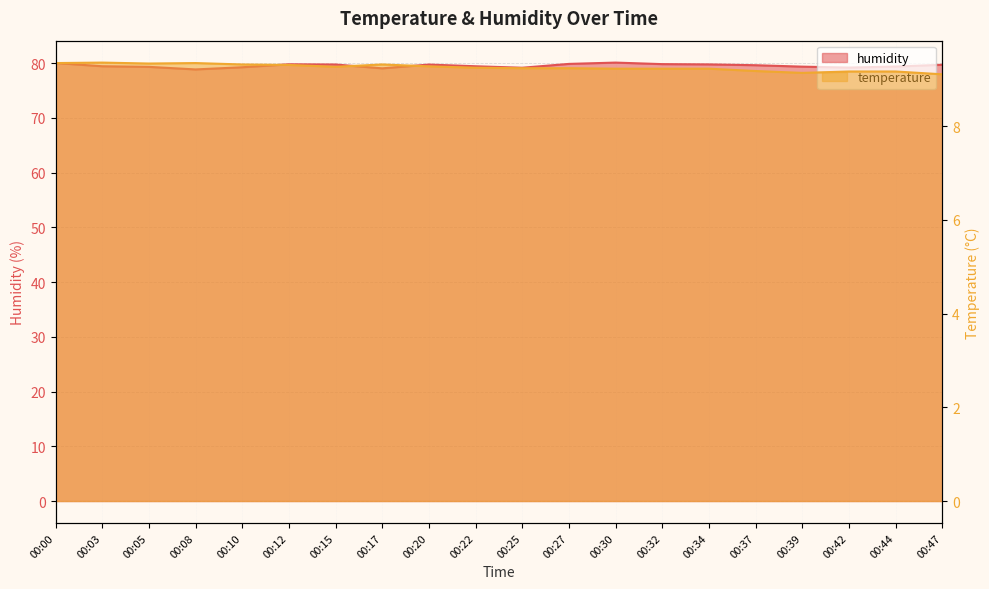

At 00:47, list the series in order from largest to smallest.

humidity, temperature